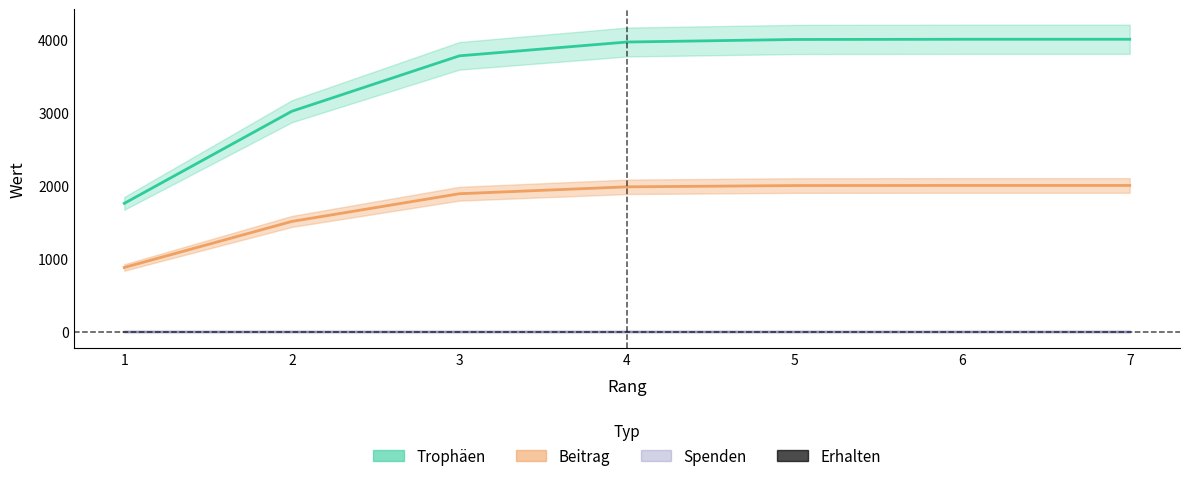

What is the maximum value shown in the chart?

4001